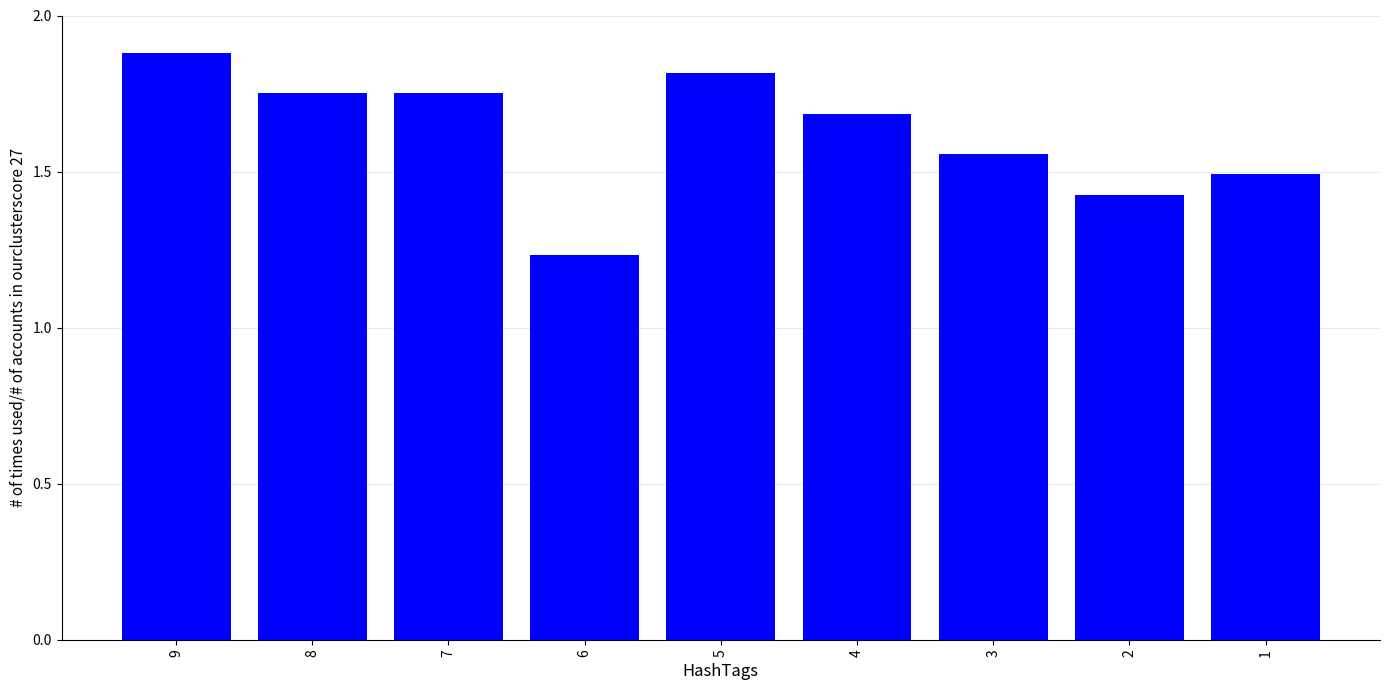

Which label corresponds to the smallest value in the chart?

6